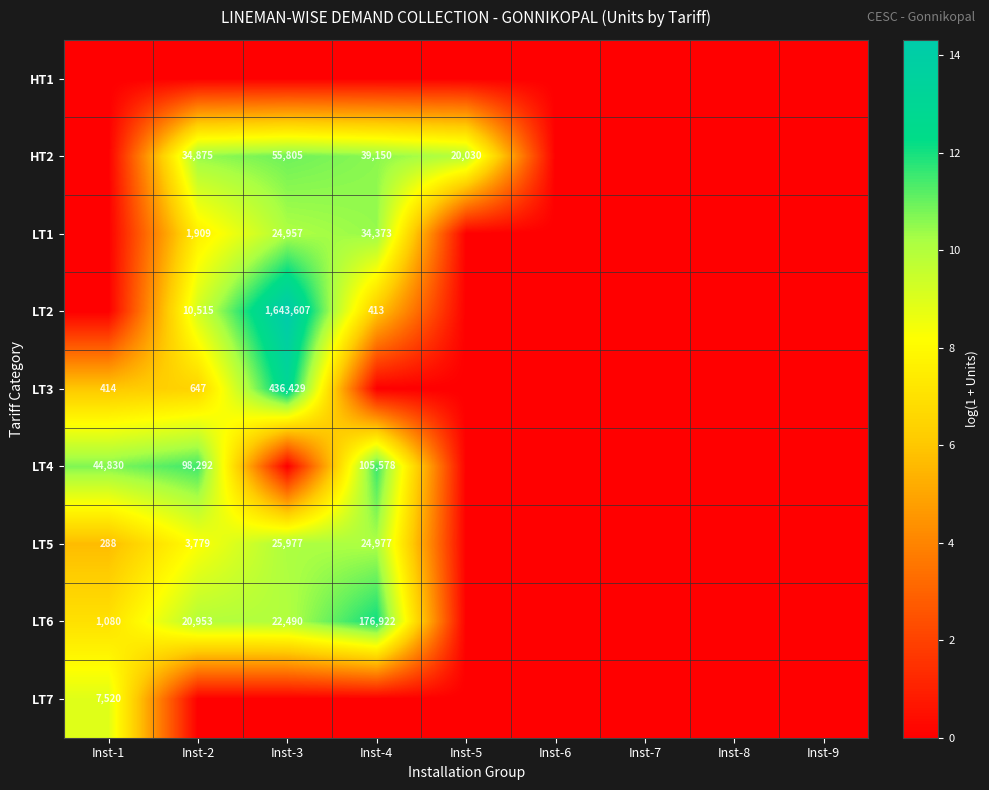

Is it true that LT1 equals 1264 at Inst-2?

False